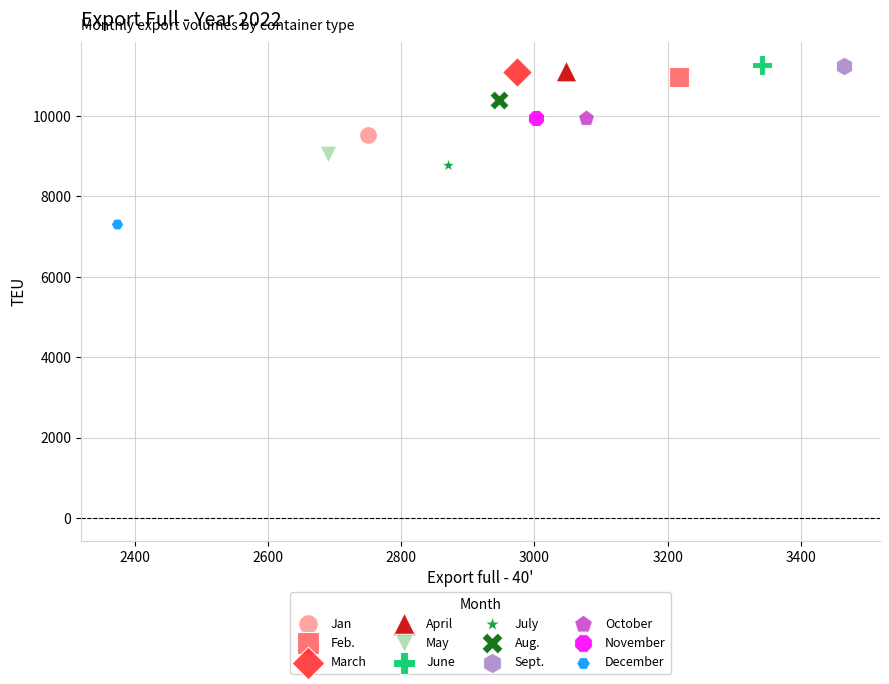

Which series reaches the minimum Y coordinate?

December